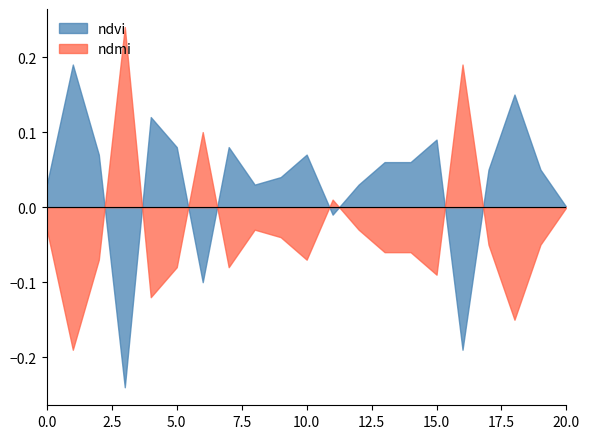

Rank the series by their maximum value, from highest to lowest.

ndmi, ndvi